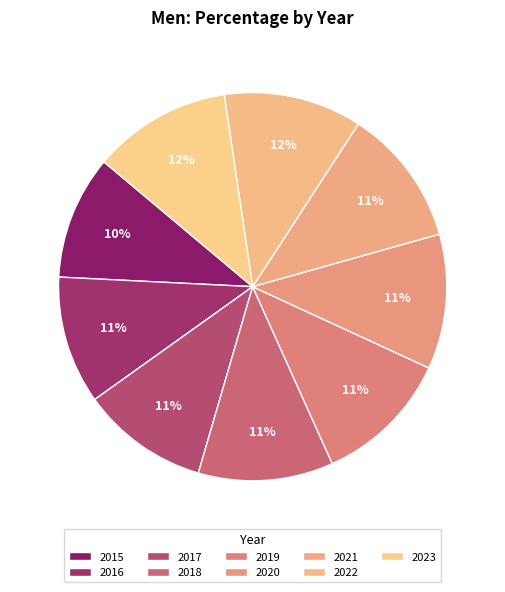

Count the number of slices in the pie.

9